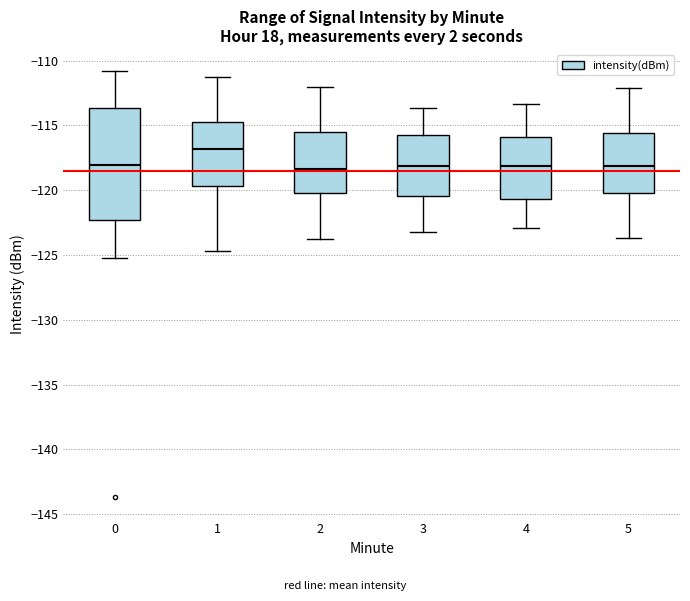

Where does the upper whisker of the box at x = 4 end on the y-axis? The values are not printed on the chart, so give them approximately, as read against the axis.

-113.5